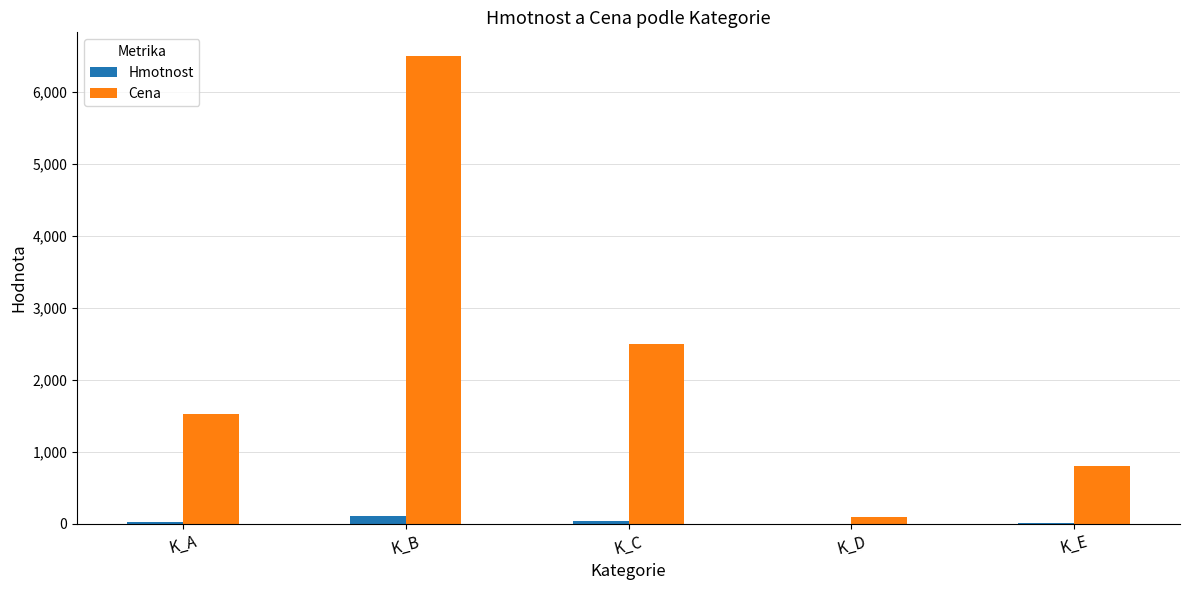

What is the maximum value for Hmotnost?

110